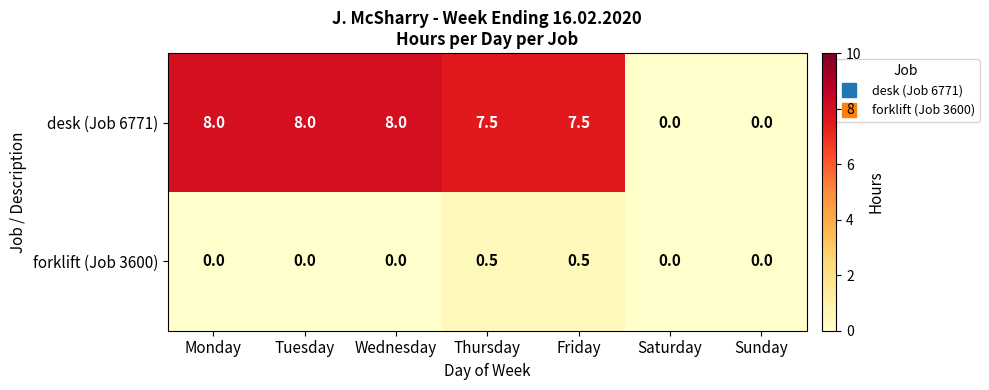

What is the difference between the maximum and minimum values in the desk (Job 6771) series?

8.0